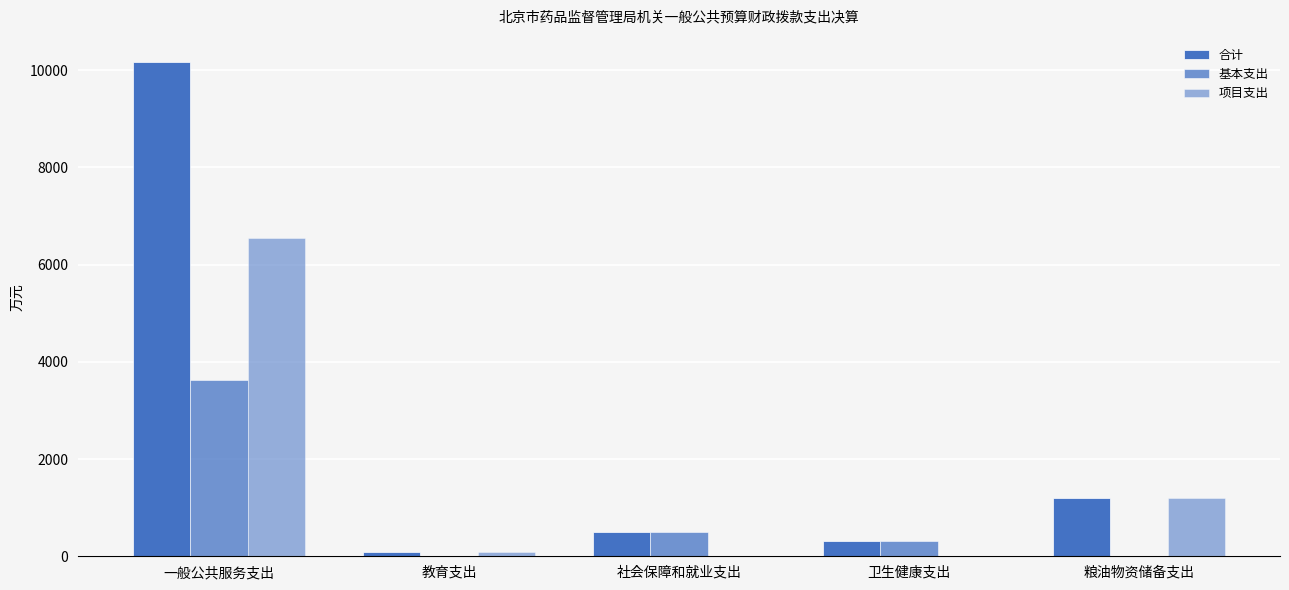

The value of 项目支出 at 社会保障和就业支出 is 0.0. True or false?

True